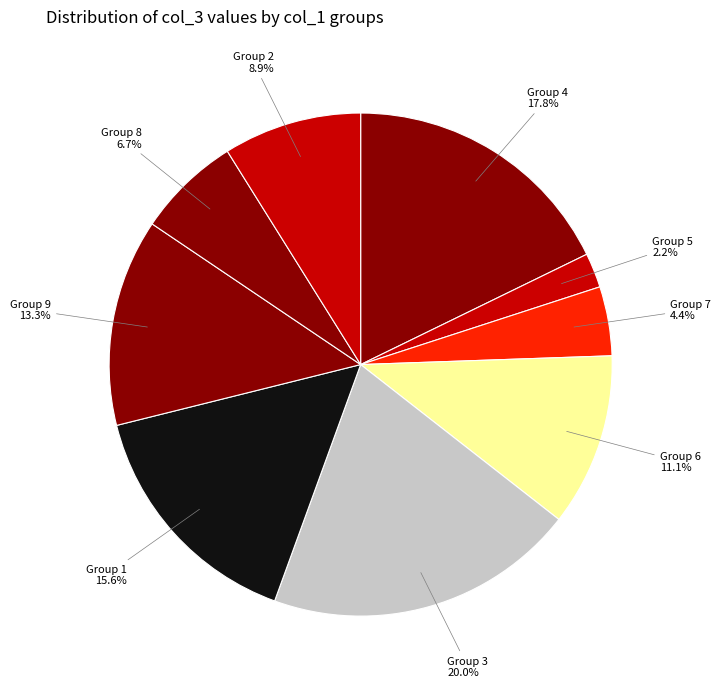

What is the ratio of the value at Group 9 to the value at Group 6?

1.2